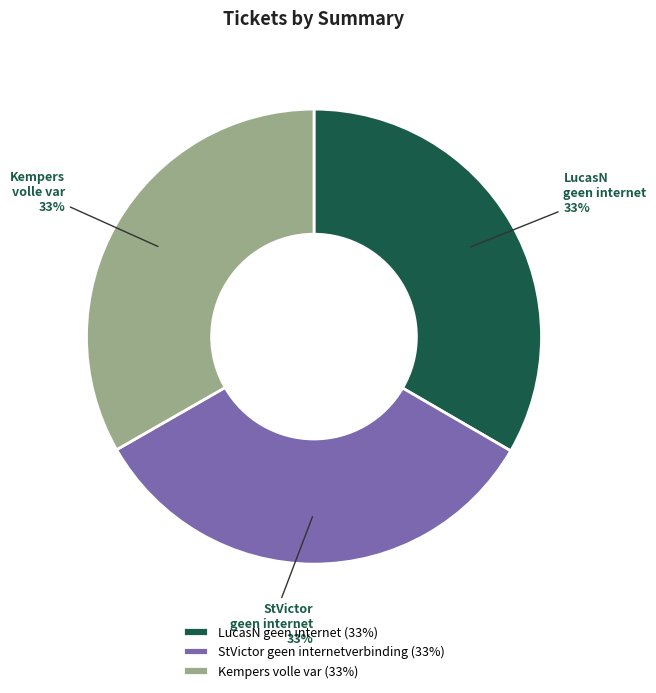

To the nearest percent, what percentage of the pie is LucasN geen internet?

33%